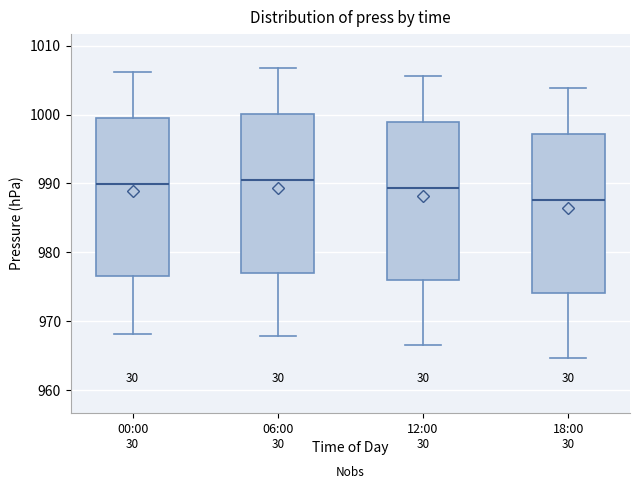

Reading left to right, transcribe this box plot: for each box, give where its median line is, the range the box spans, and where its two whiskers end, as read against the y-axis. The values are not printed on the chart, so give them approximately, as read against the axis.

00:00: median 990, box 977 to 1000, whiskers 968 to 1006
06:00: median 990, box 977 to 1000, whiskers 968 to 1007
12:00: median 989, box 976 to 999, whiskers 967 to 1006
18:00: median 988, box 974 to 997, whiskers 965 to 1004